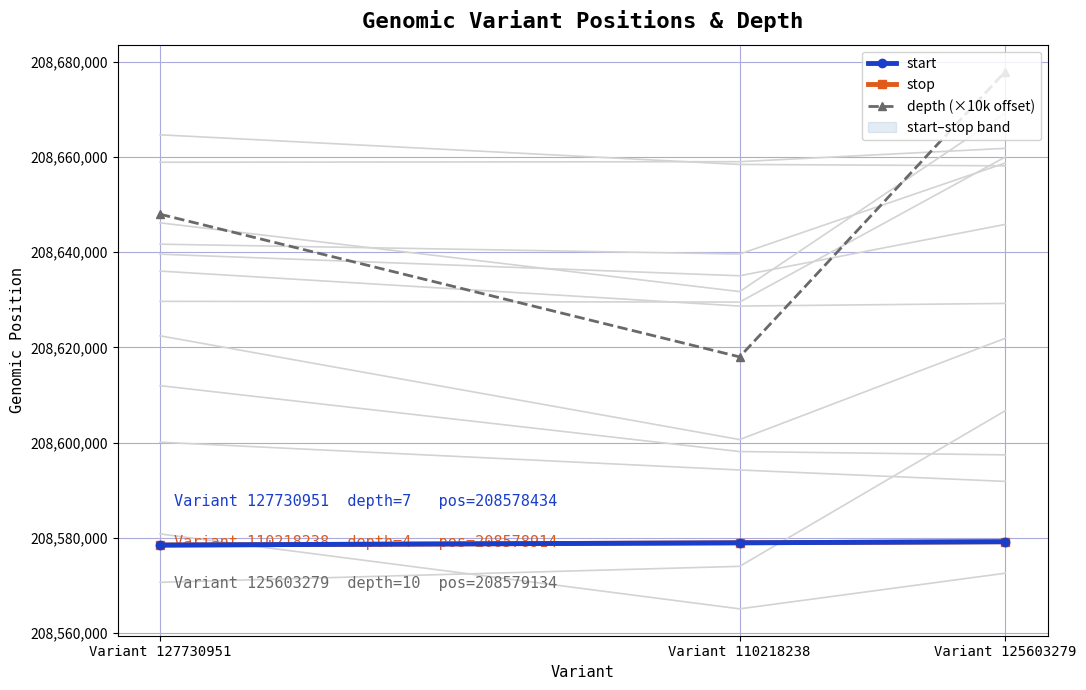

The start series shows 283110073 at Variant 127730951. True or false?

False